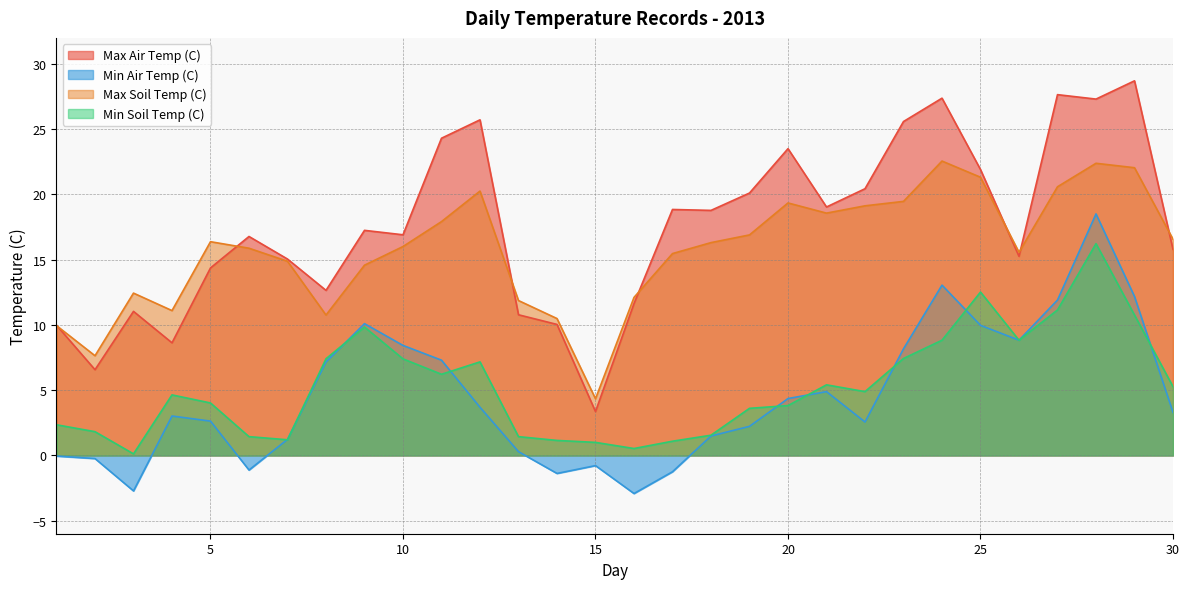

Reading left to right, extract all data points from this chart.

Max Air Temp (C): 10.0	6.6	11.0	8.6	14.4	16.8	15.1	12.7	17.2	16.9	24.3	25.7	10.8	10.0	3.4	11.6	18.9	18.8	20.1	23.5	19.0	20.4	25.6	27.4	21.9	15.3	27.6	27.3	28.7	15.8
Min Air Temp (C): -0.1	-0.2	-2.7	3.0	2.6	-1.1	1.2	7.2	10.1	8.4	7.3	3.7	0.3	-1.4	-0.8	-2.9	-1.2	1.5	2.2	4.4	4.9	2.6	8.2	13.1	10.0	8.8	11.9	18.5	12.2	3.3
Max Soil Temp (C): 9.9	7.6	12.4	11.1	16.4	15.9	14.9	10.8	14.6	16.0	17.9	20.3	11.9	10.5	4.3	12.1	15.5	16.3	16.9	19.4	18.6	19.1	19.5	22.6	21.3	15.6	20.6	22.4	22.1	16.6
Min Soil Temp (C): 2.4	1.8	0.1	4.6	4.0	1.4	1.2	7.4	9.8	7.4	6.2	7.2	1.4	1.1	1.0	0.5	1.1	1.6	3.6	3.8	5.4	4.9	7.4	8.8	12.5	8.8	11.2	16.2	10.8	5.3